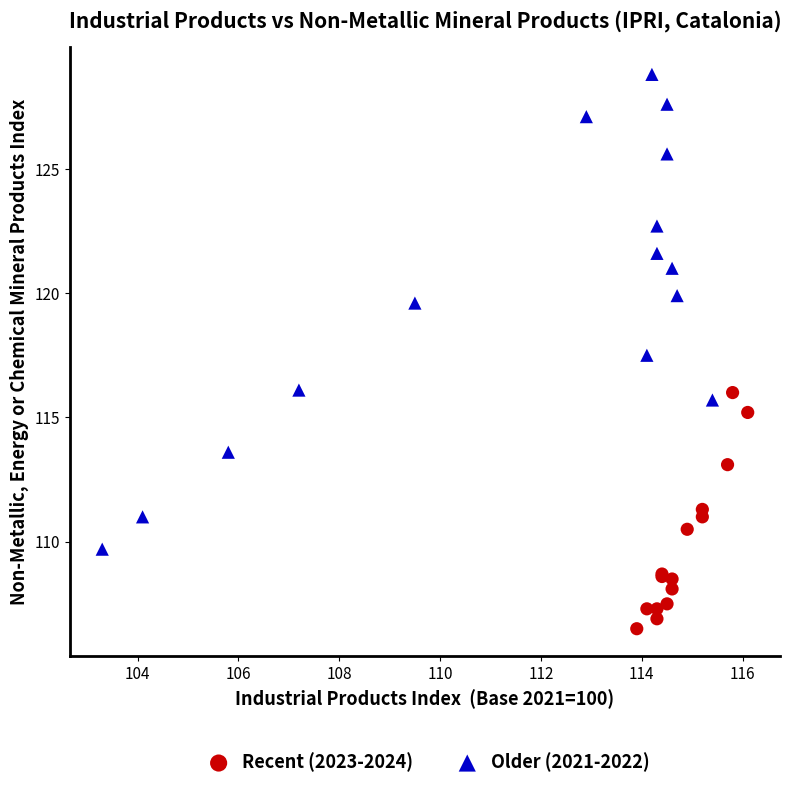

Which series contains the highest Y value?

Older (2021-2022)